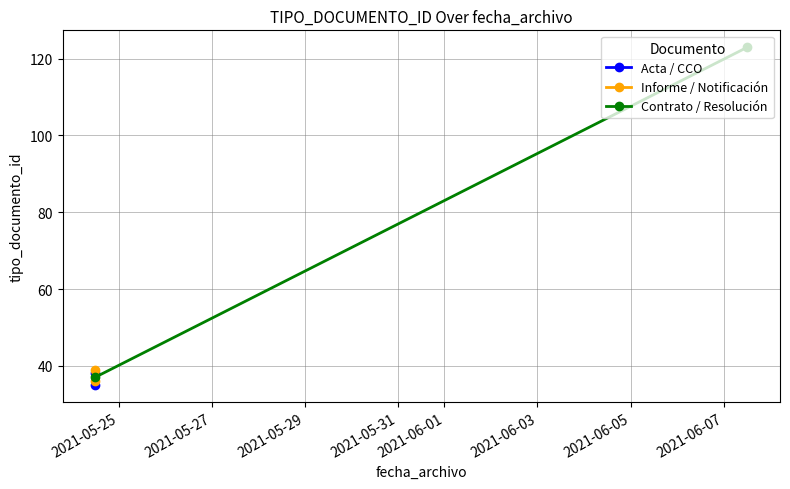

How many data points in Contrato / Resolución are less than 123?

1